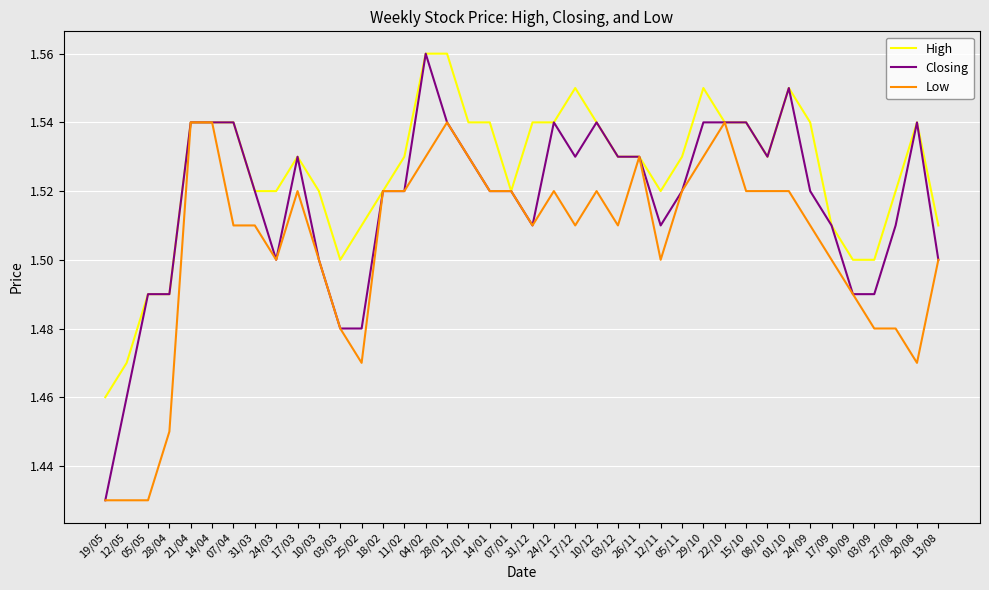

What are all the series names shown in the legend?

High, Closing, Low